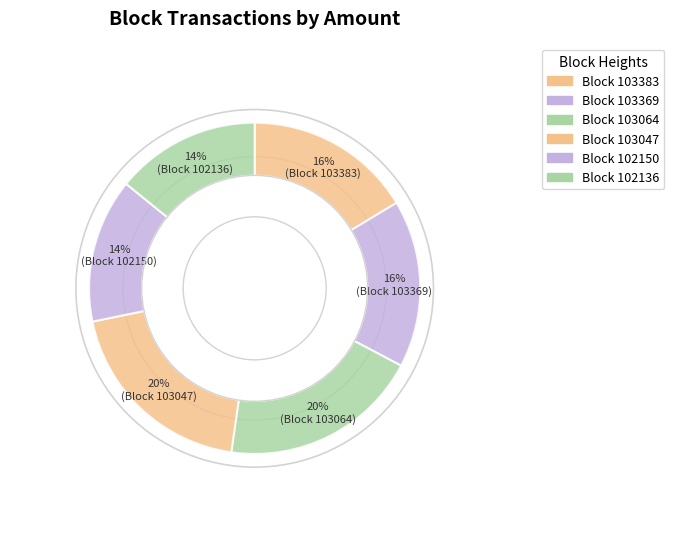

How many segments does this pie chart have?

6